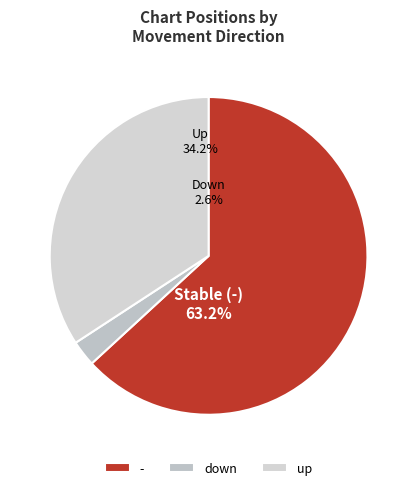

Rank the categories by value from highest to lowest.

-, up, down